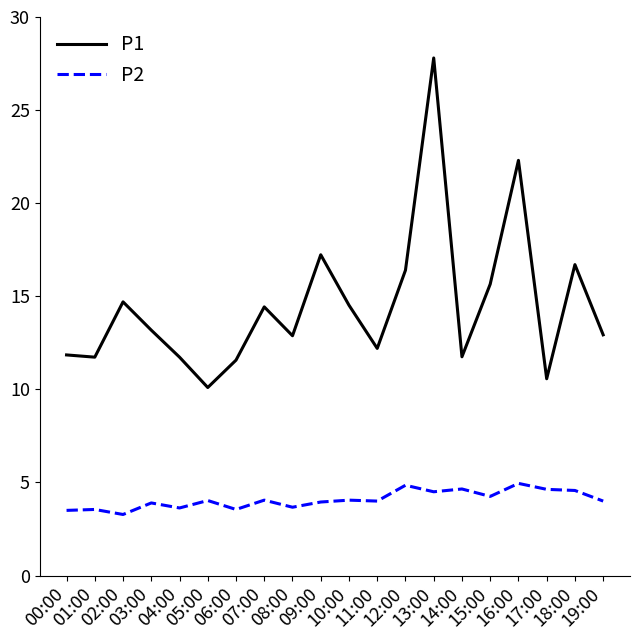

Does the chart display data point markers on the line(s)?

No